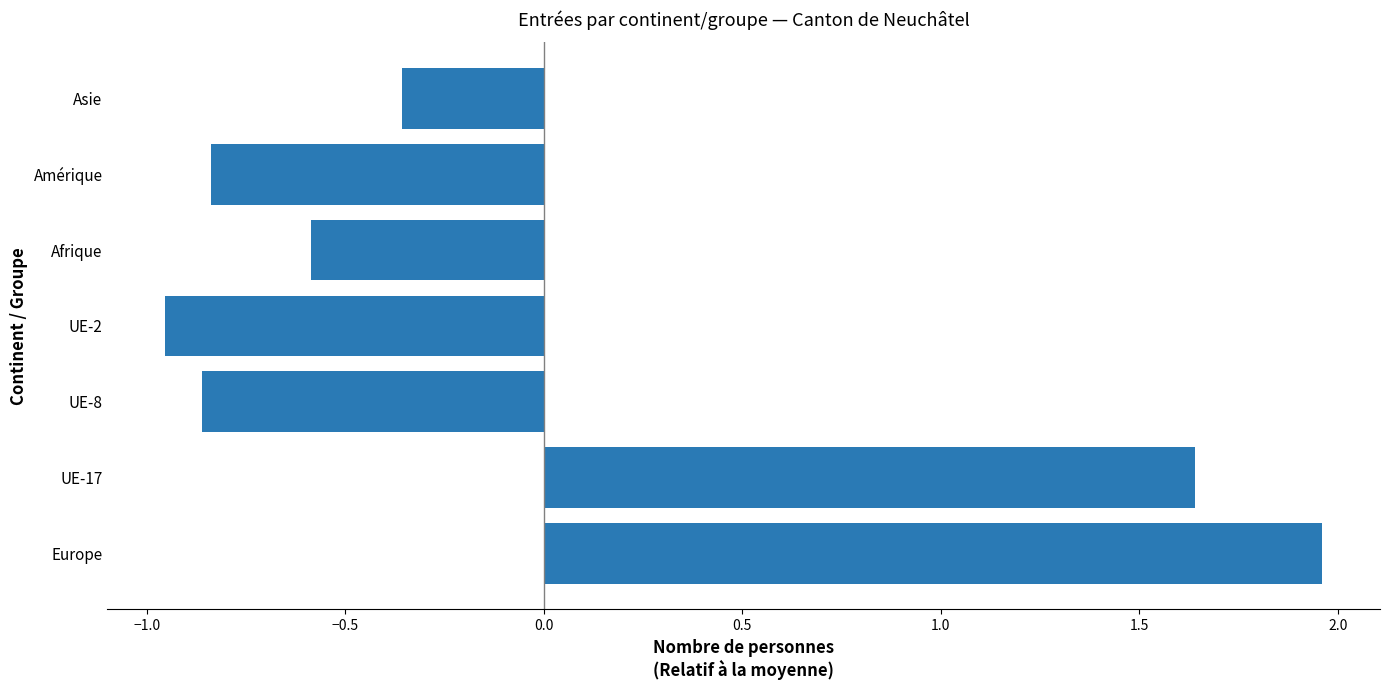

Count the number of categories in the chart.

7